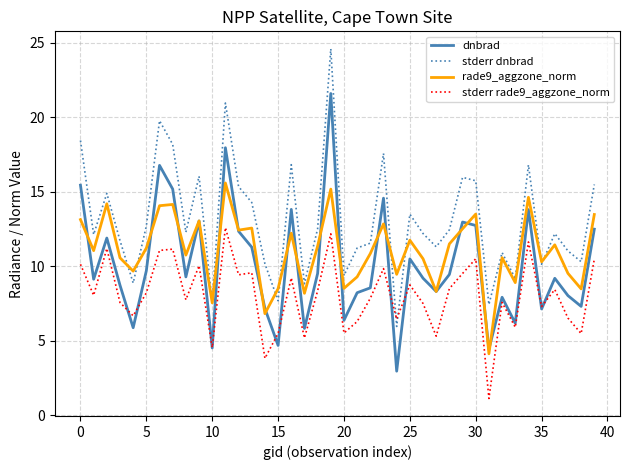

What is the minimum value for dnbrad?

3.0